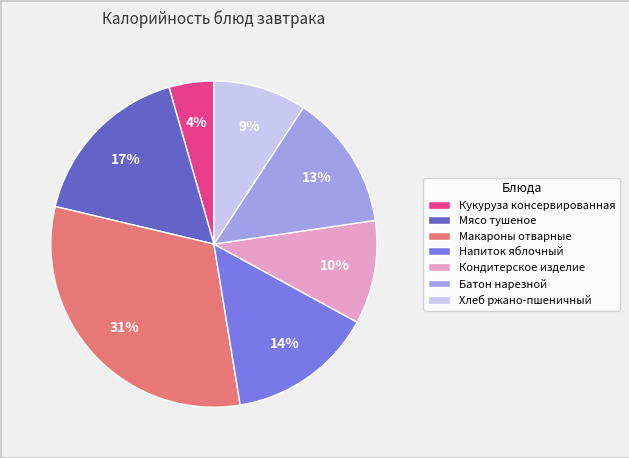

Is there any slice that represents more than half of the pie?

No